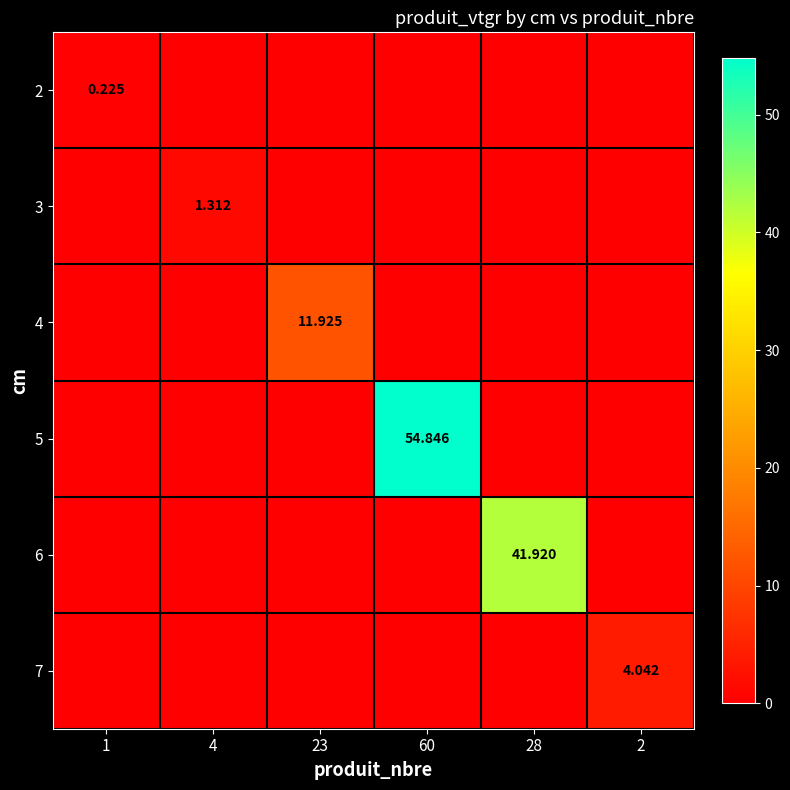

Count the 7 values in the range 0 to 1.

5